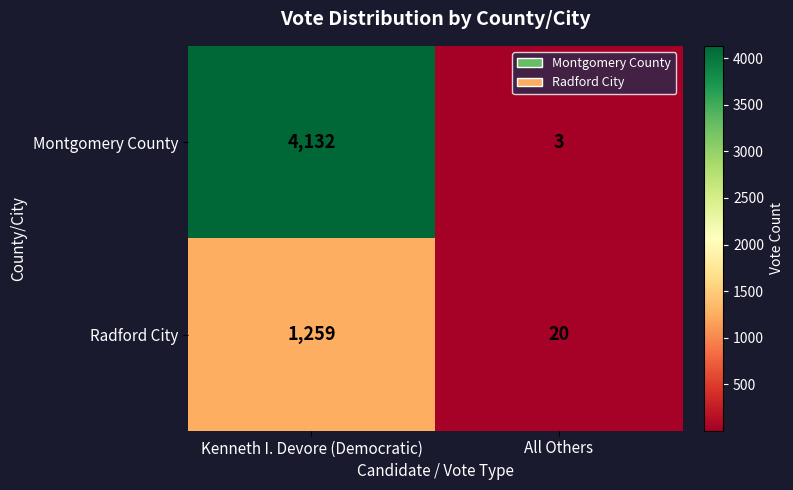

Reading left to right, list all the values displayed in this chart.

Montgomery County: Kenneth I. Devore (Democratic)=4132	All Others=3
Radford City: Kenneth I. Devore (Democratic)=1259	All Others=20